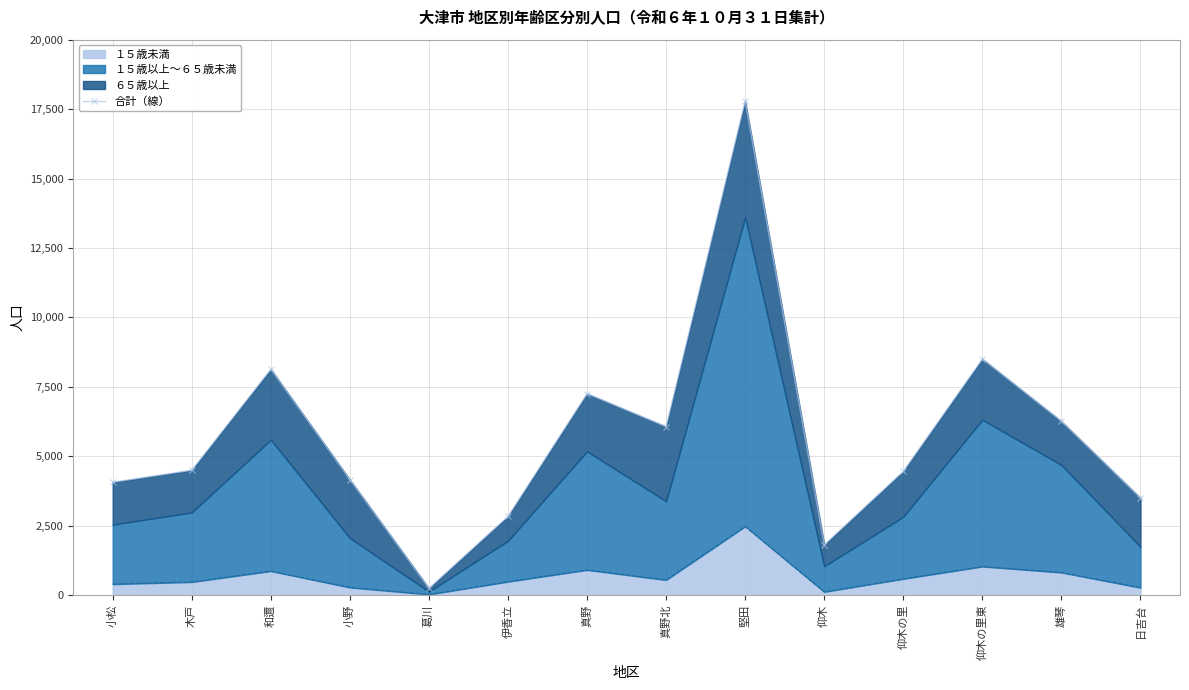

Reading left to right, what are all the values shown in this chart?

小松=4063	木戸=4495	和邇=8131	小野=4157	葛川=243	伊香立=2834	真野=7252	真野北=6063	堅田=17785	仰木=1809	仰木の里=4455	仰木の里東=8499	雄琴=6258	日吉台=3495